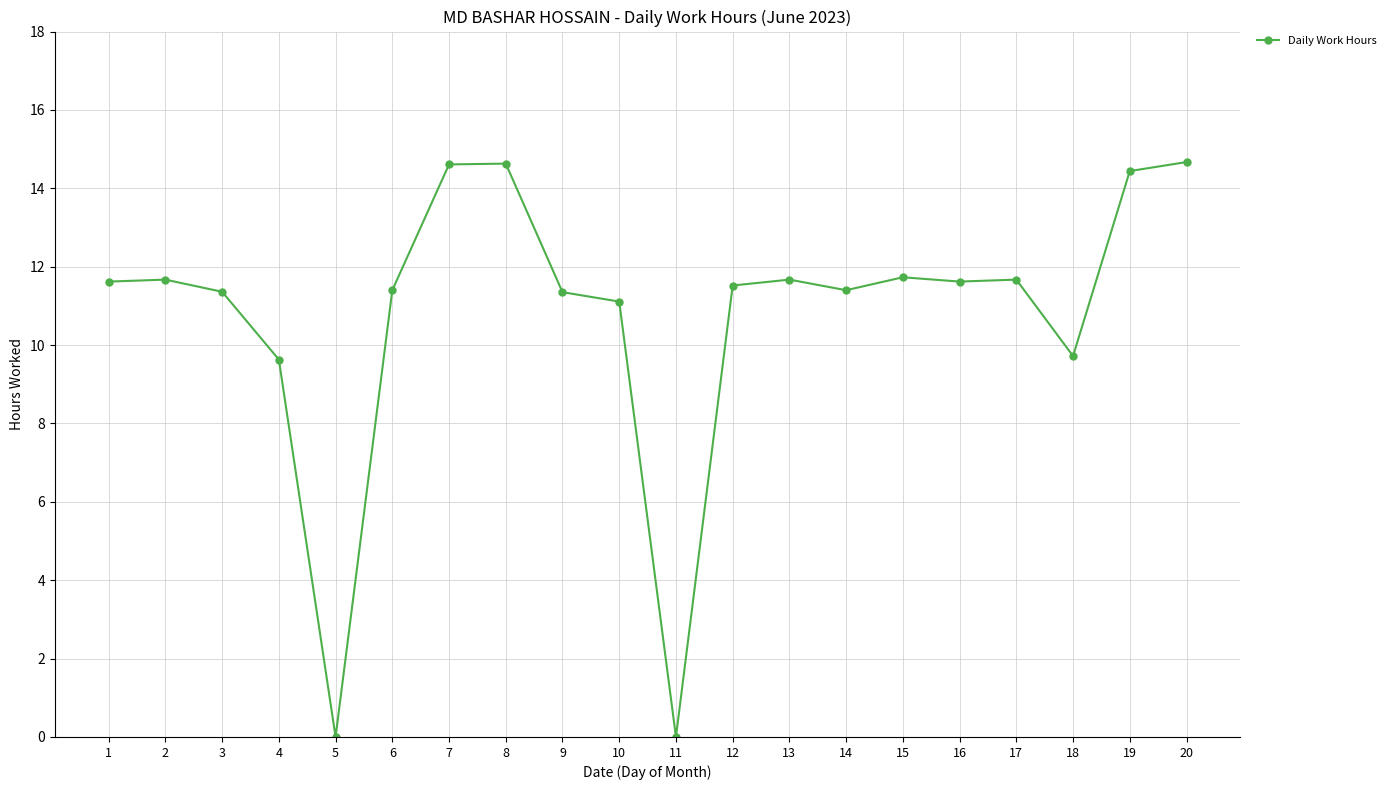

How many data points are above 11?

16